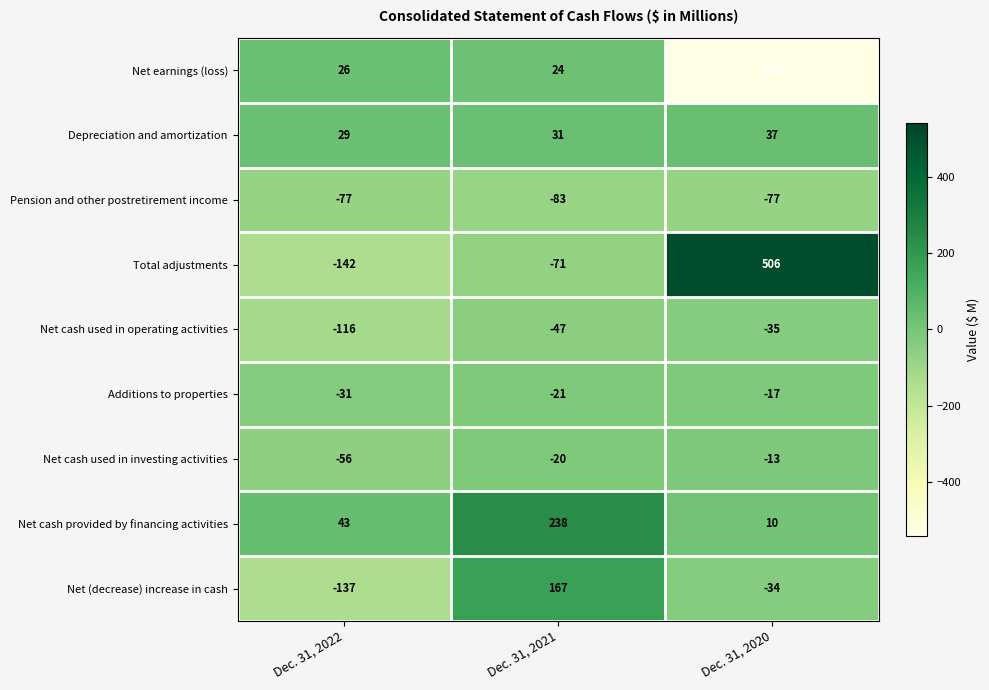

At which label is Pension and other postretirement income closest to -80?

Dec. 31, 2022